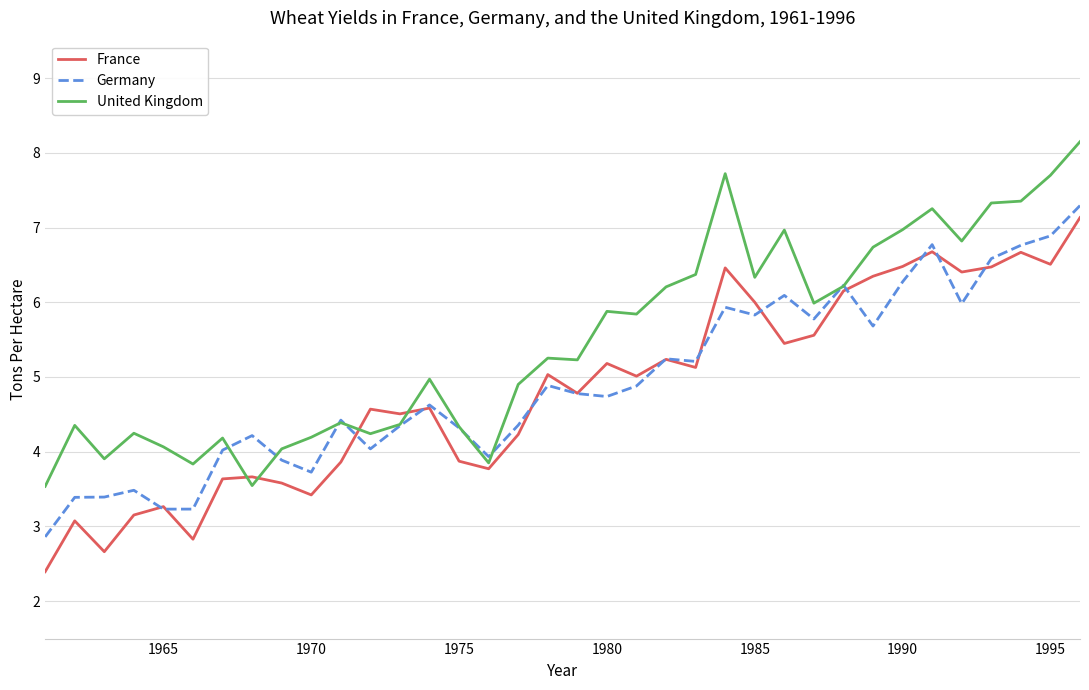

What is the highest value of the Germany series?

7.3